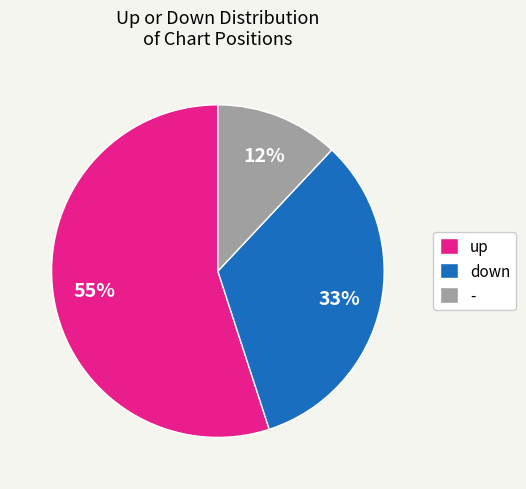

Does down account for over 50% of the chart?

No